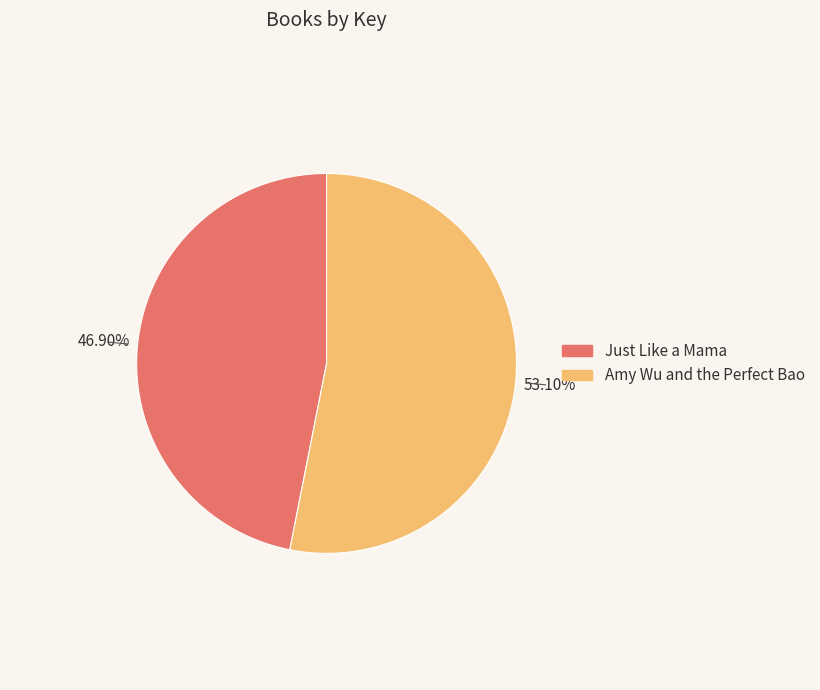

To the nearest percent, what is the average slice percentage?

50%